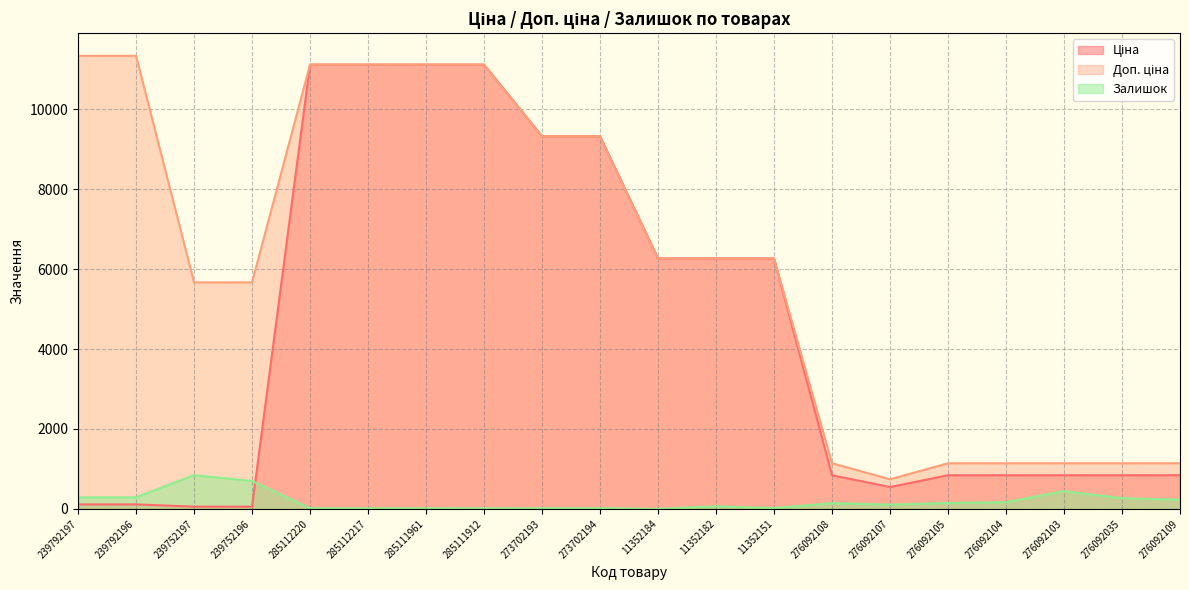

True or false: Доп. ціна and Ціна intersect in this chart.

False